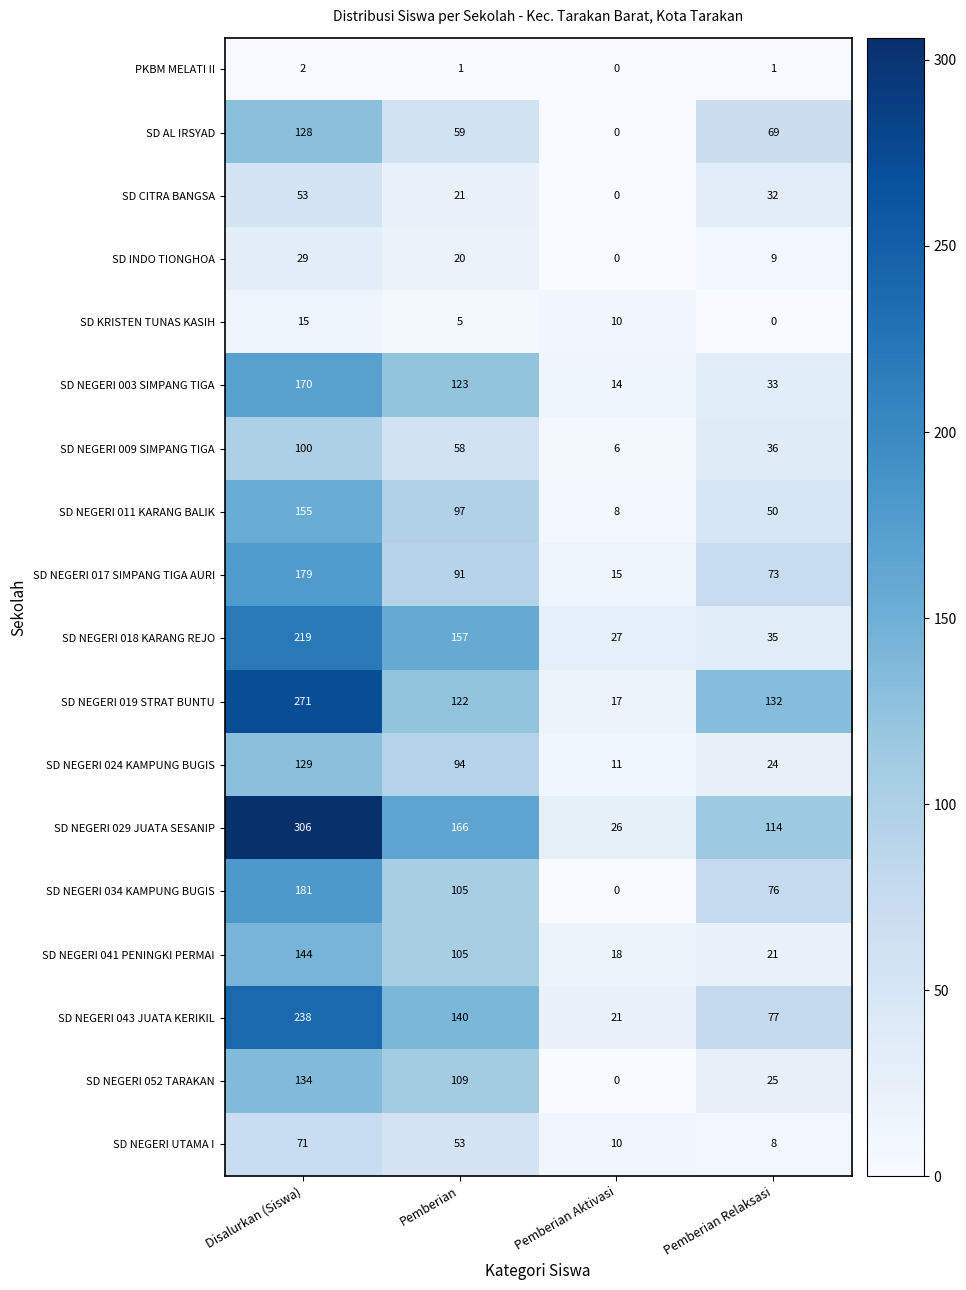

What is the total value across all series at Pemberian Relaksasi?

815